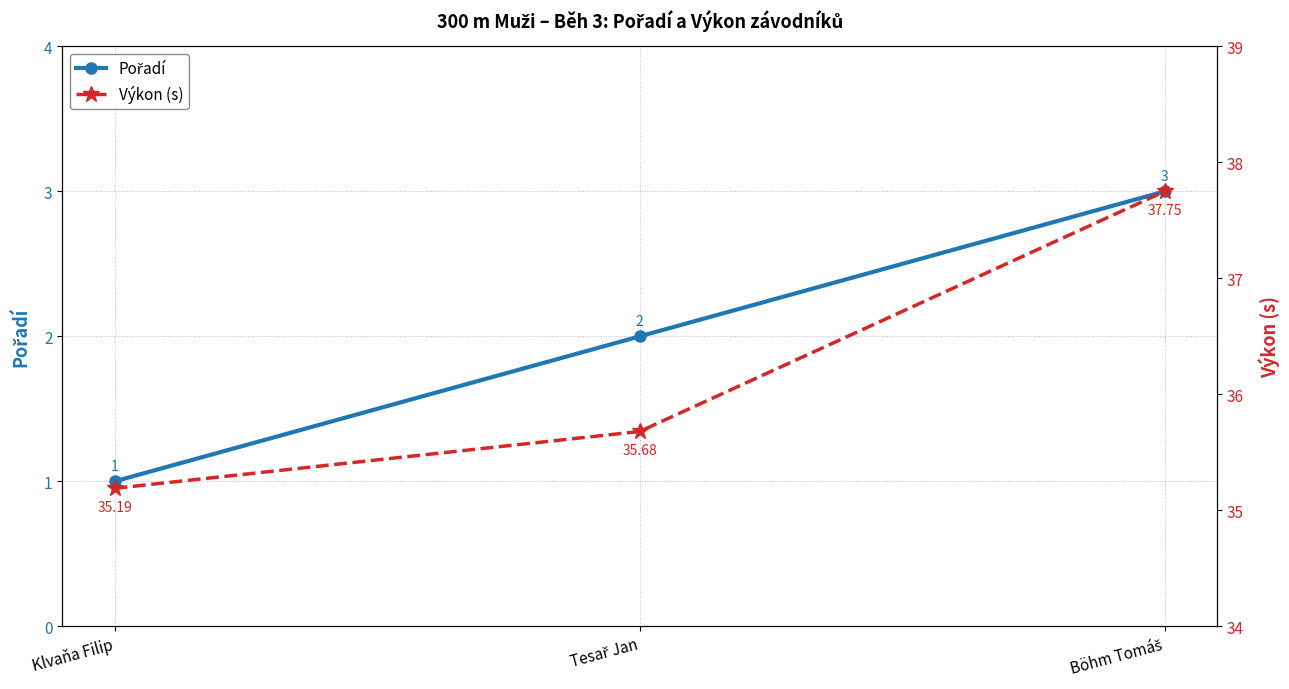

True or false: Výkon (s) has a value of 8.0 at Böhm Tomáš.

False